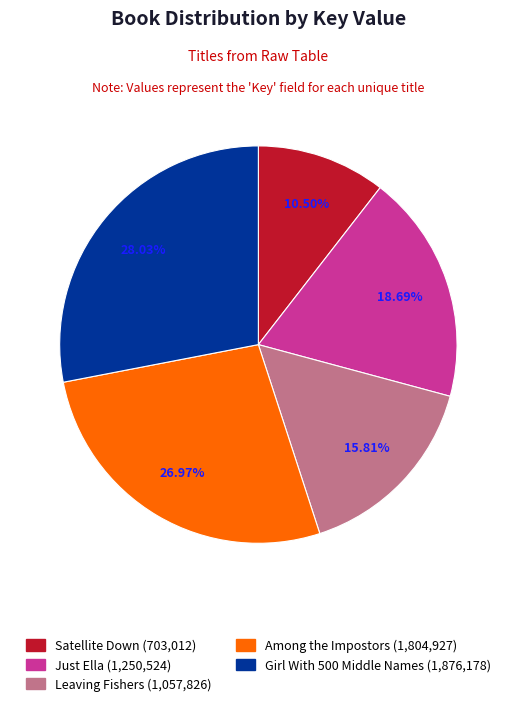

How many slices are in this pie chart?

5